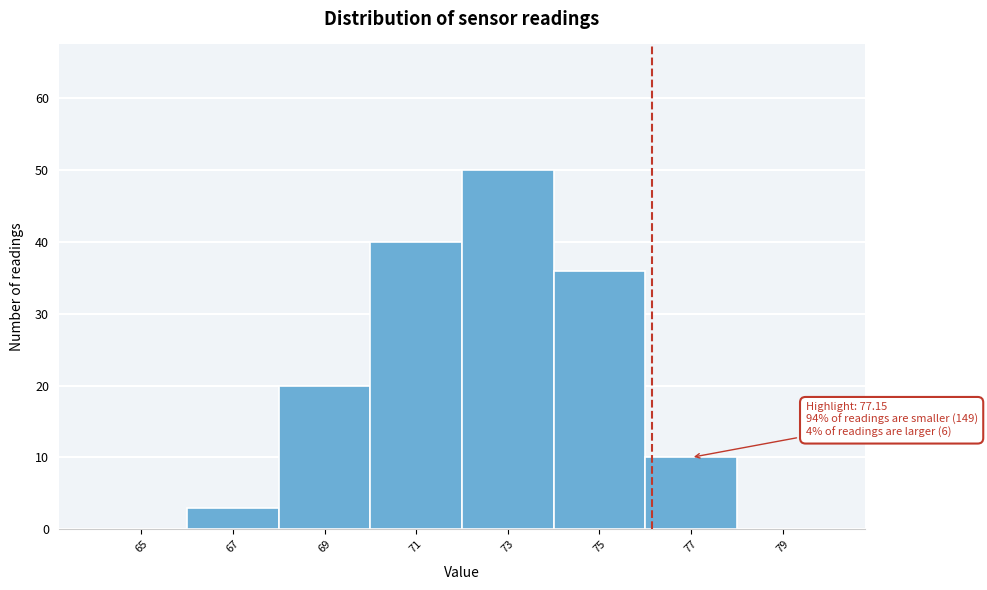

Reading left to right, extract all data points from this chart.

65=0	67=3	69=20	71=40	73=50	75=36	77=10	79=0